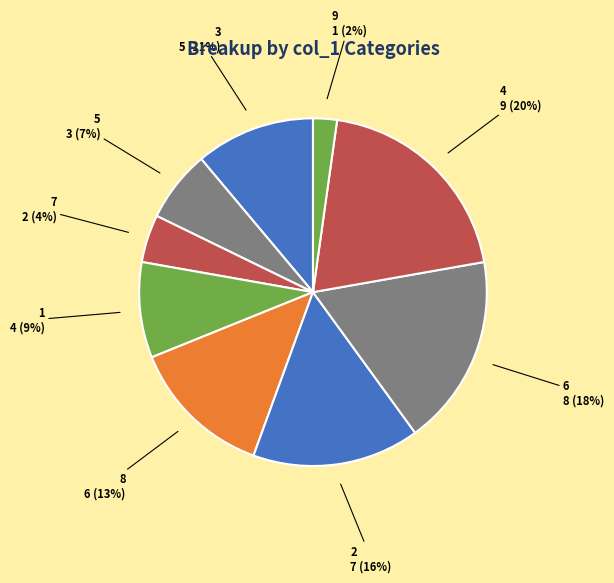

How many slices are in this pie chart?

9